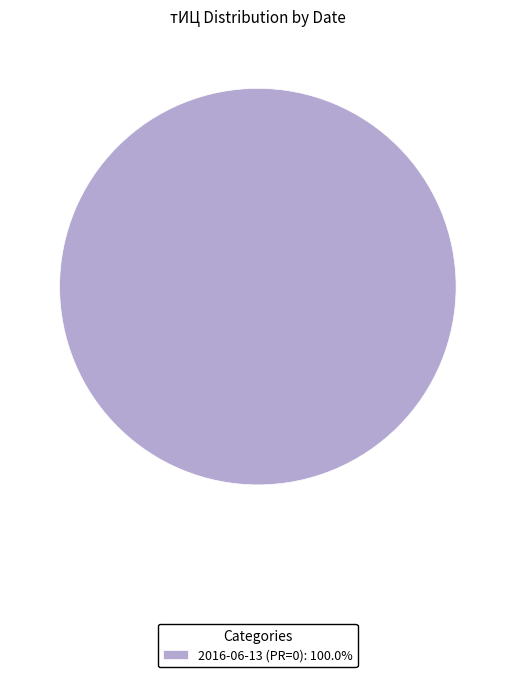

Is 2016-06-13 (PR=0): 100.0% the majority of the pie?

Yes